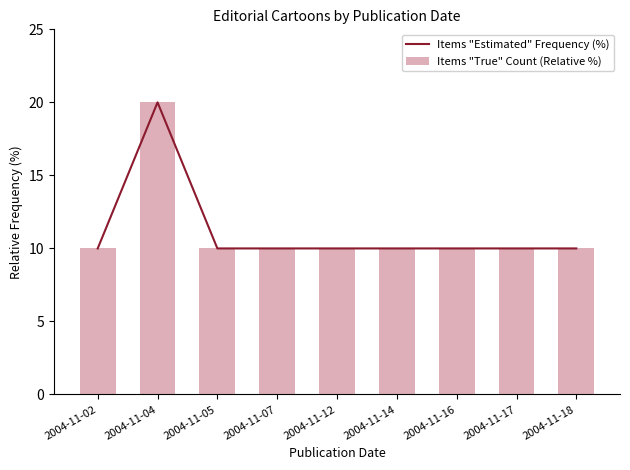

What is the greatest value displayed?

20